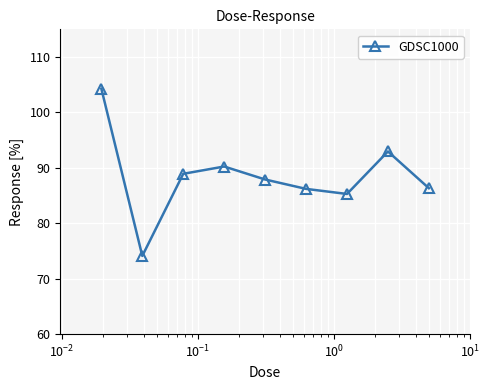

How many points are lower than both their immediate neighbors (excluding endpoints)?

2